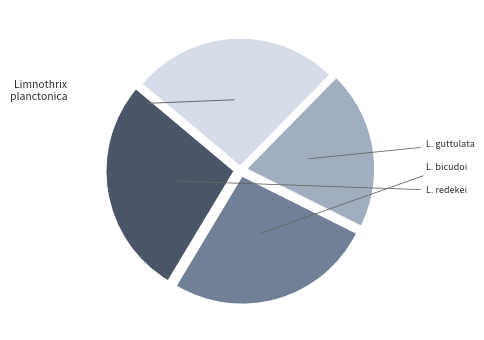

Is there any slice that represents more than half of the pie?

No